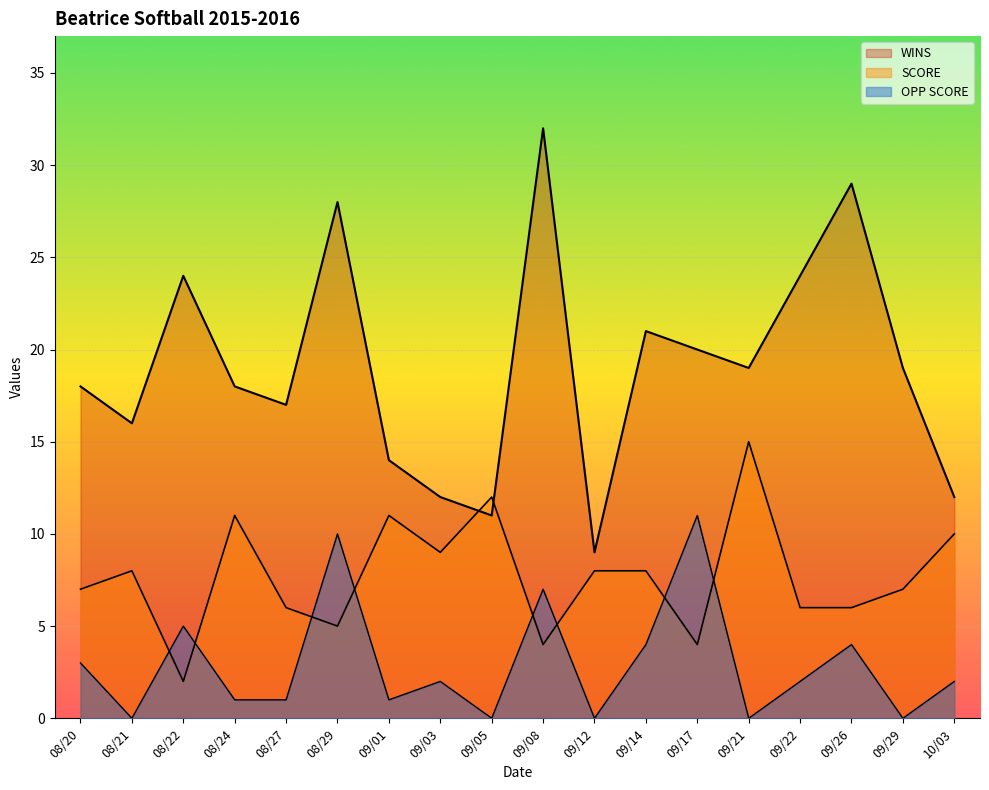

How many times do OPP SCORE and SCORE cross each other?

8